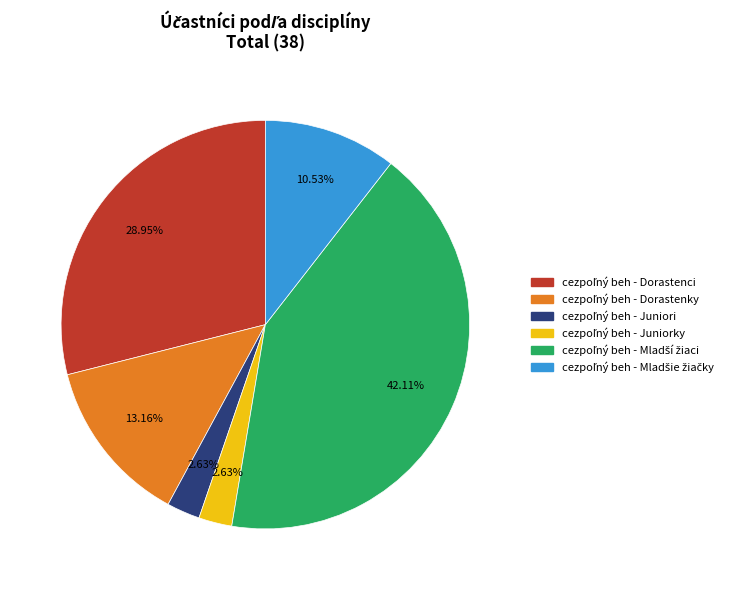

Does any single category account for the majority?

No